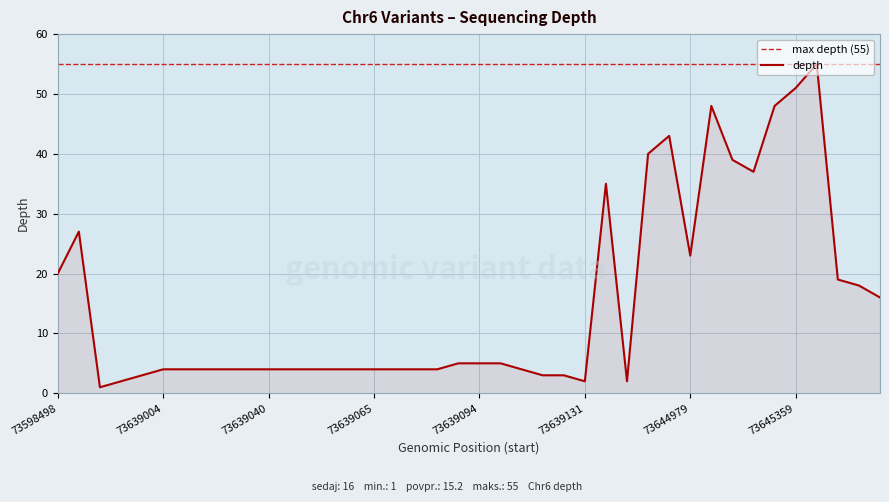

What is the minimum value shown in the chart?

1